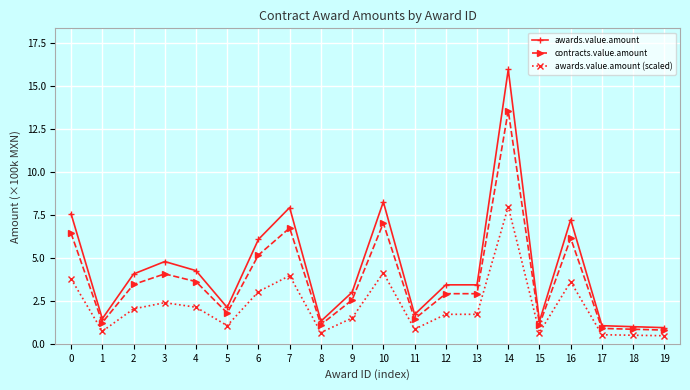

What is the sum of all awards.value.amount (scaled) values?

43.4